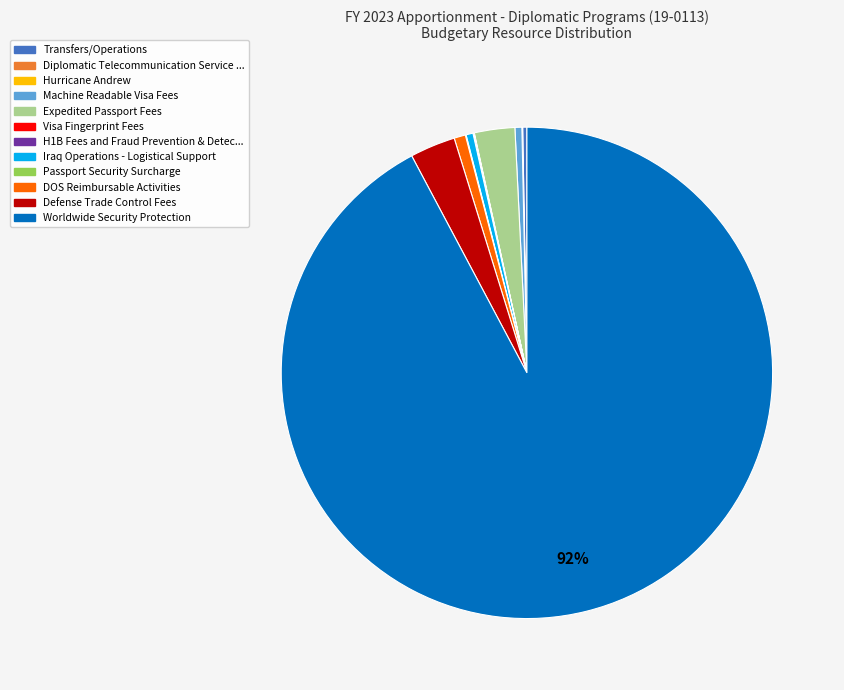

Is there any slice that represents more than half of the pie?

Yes